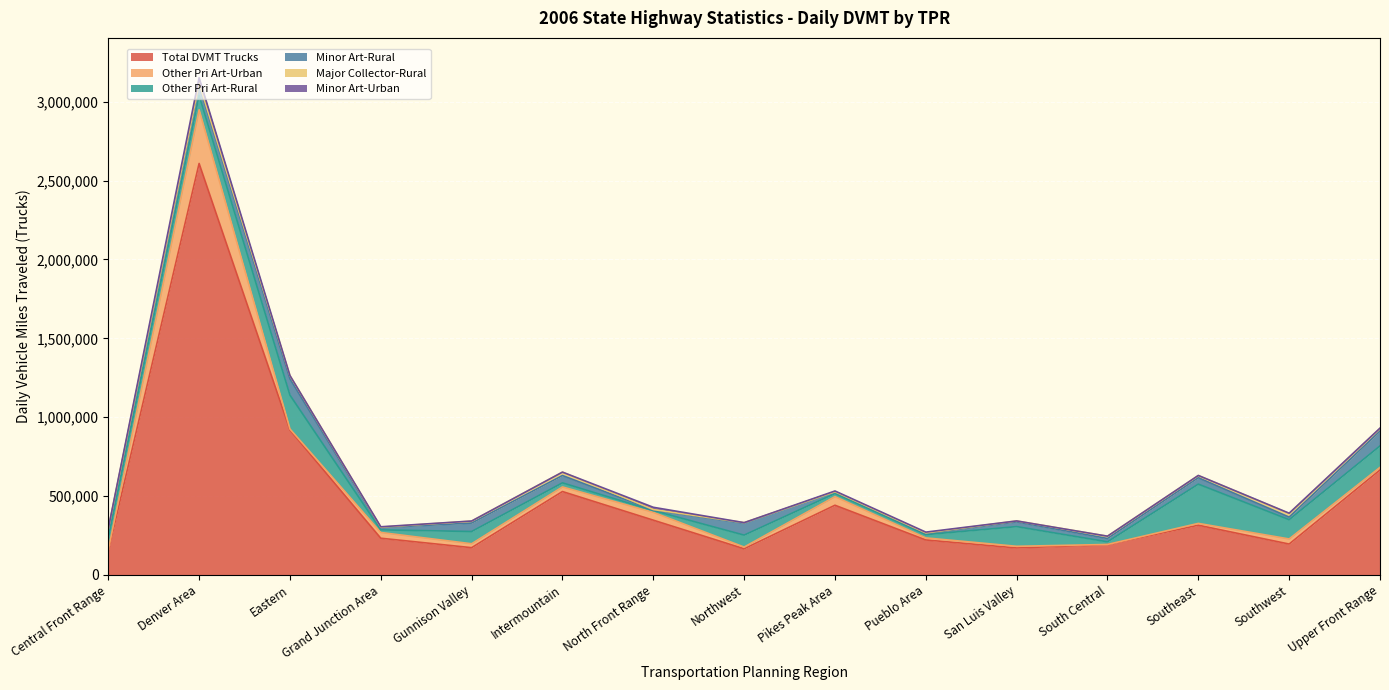

How many values in the Major Collector-Rural series are below 12189?

7